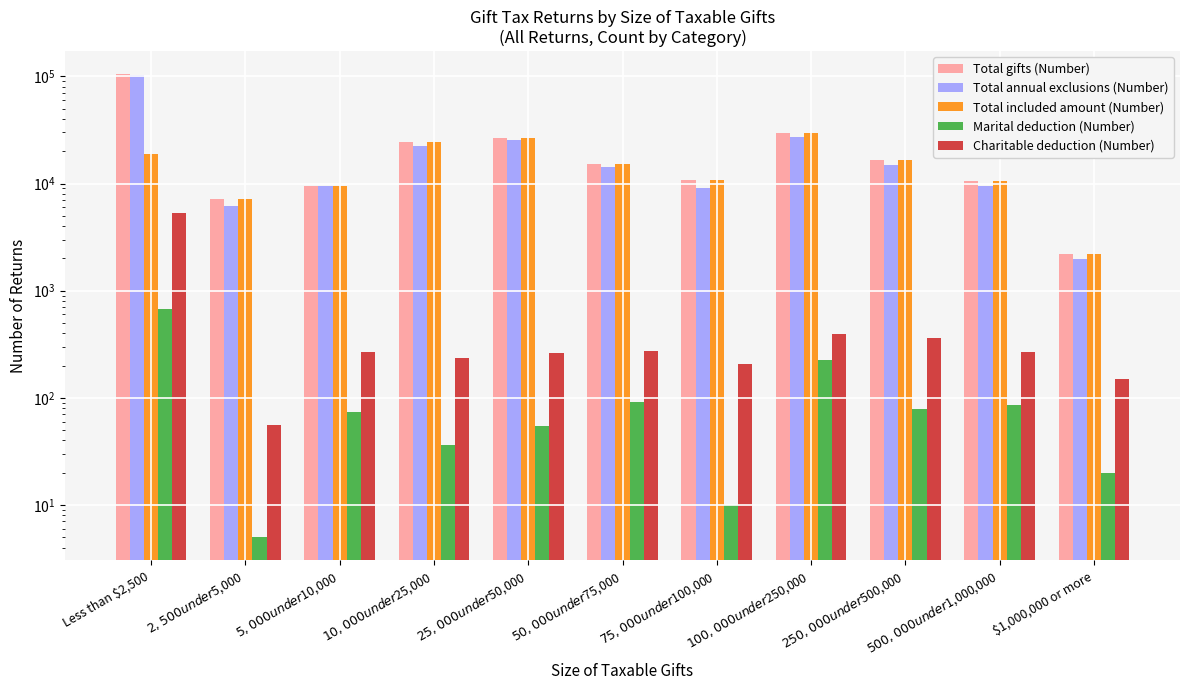

Where is Total included amount (Number) nearest to the value 16031?

$250,000 under $500,000